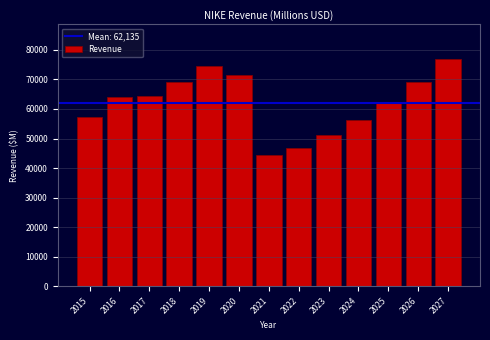

Is it true that the value at 2022 is 61546.6?

False